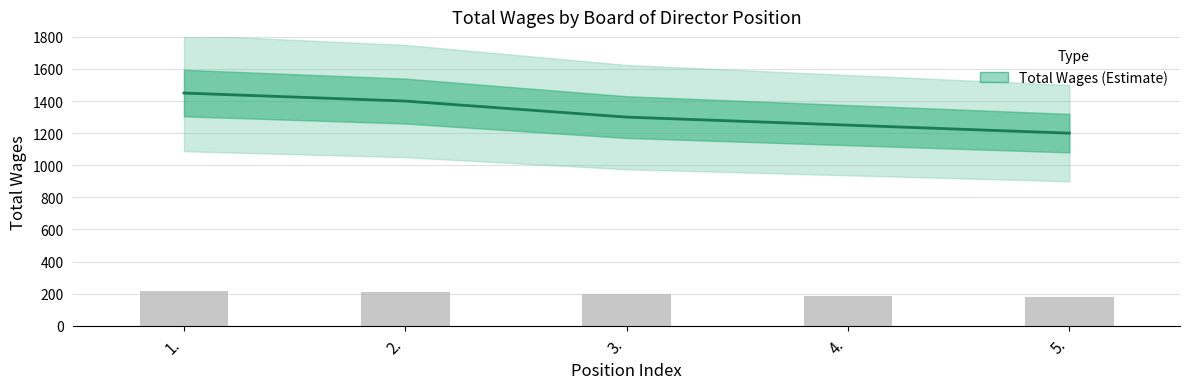

What is the sum of the values at 4. and 1.?

2700